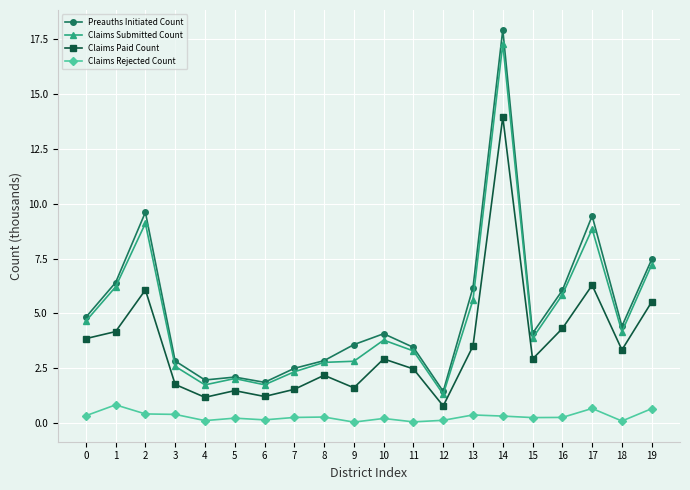

Rank the series by their maximum value, from highest to lowest.

Preauths Initiated Count, Claims Submitted Count, Claims Paid Count, Claims Rejected Count